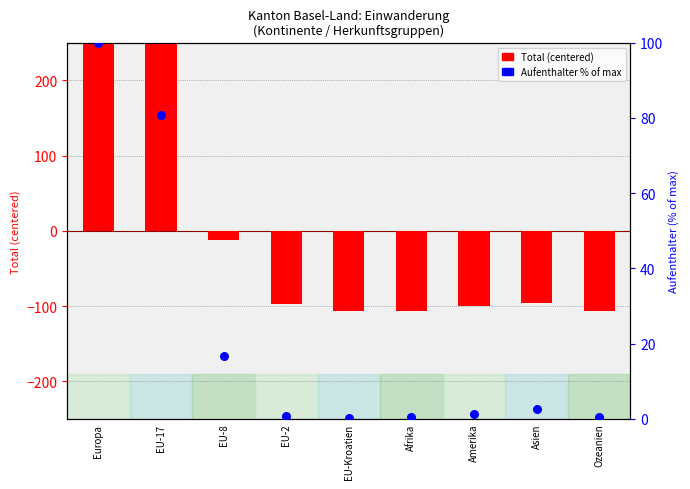

What is the total value across all series at Asien?

-93.4